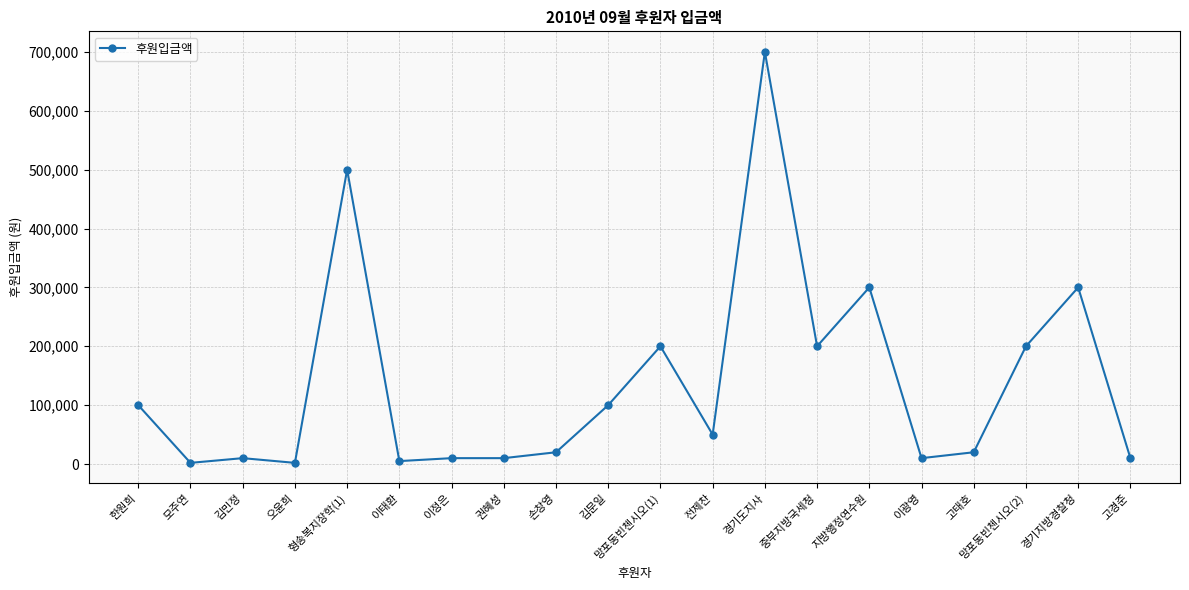

What is the value of the 6th point from the left?

5000